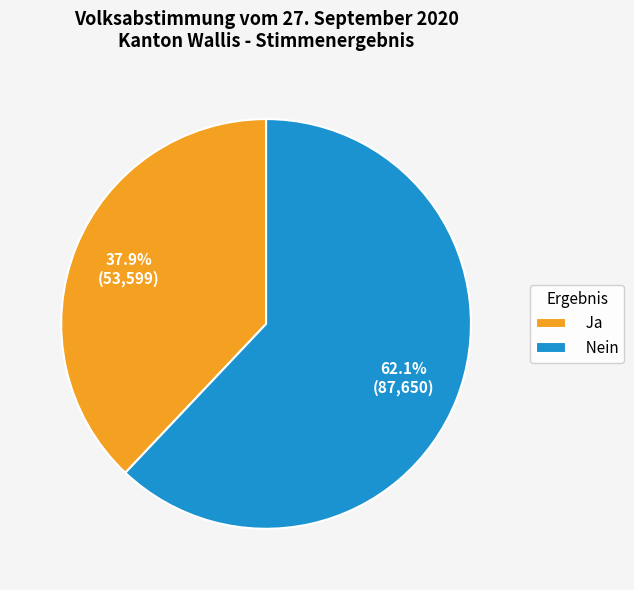

How much of the chart is everything except Ja?

62.1%